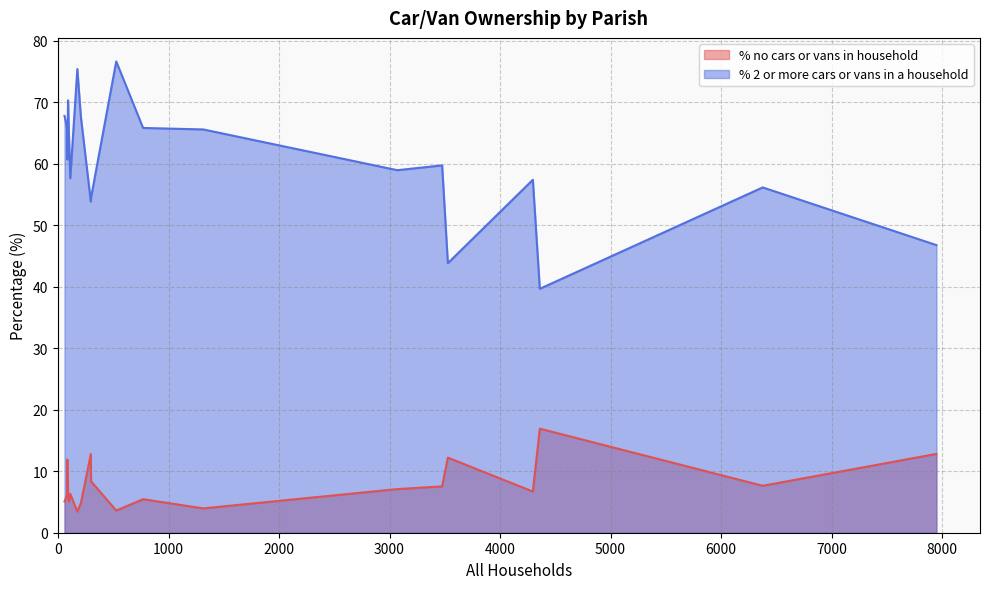

List the series in order of their overall mean, highest first.

% 2 or more cars or vans in a household, % no cars or vans in household